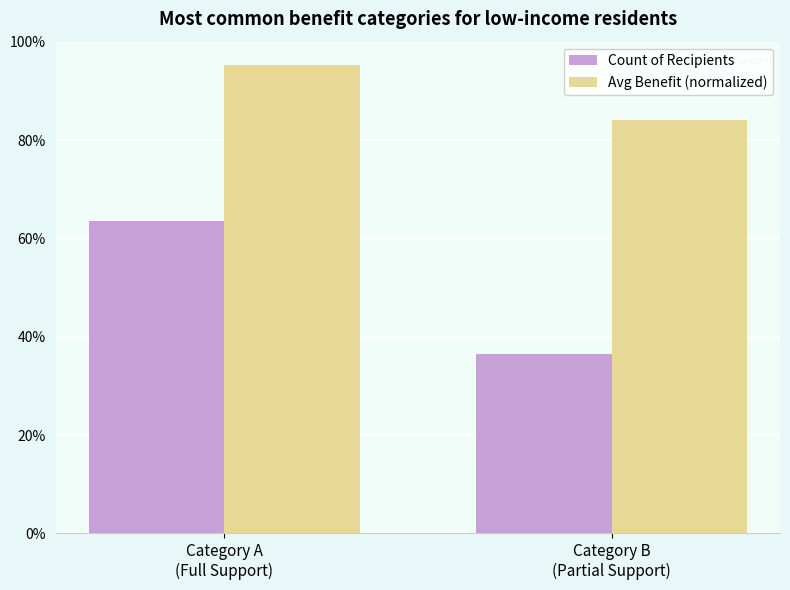

Rank the series at Category A
(Full Support) from lowest to highest value.

Count of Recipients, Avg Benefit (normalized)